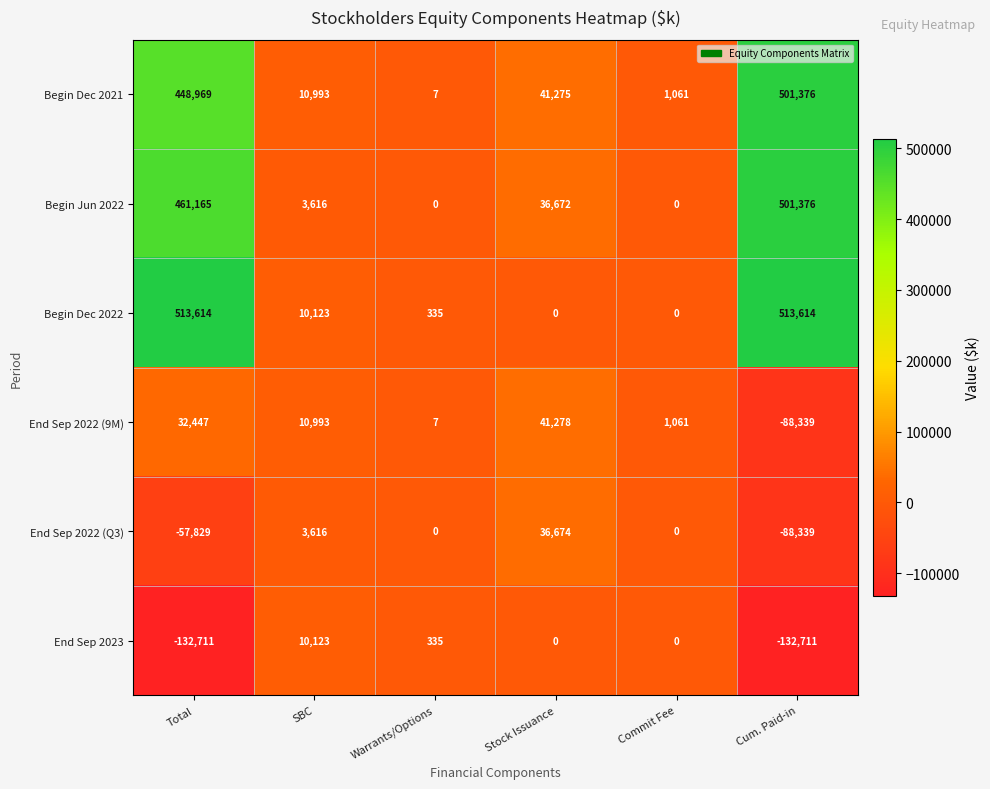

At which category is the sum across all series the highest?

Total